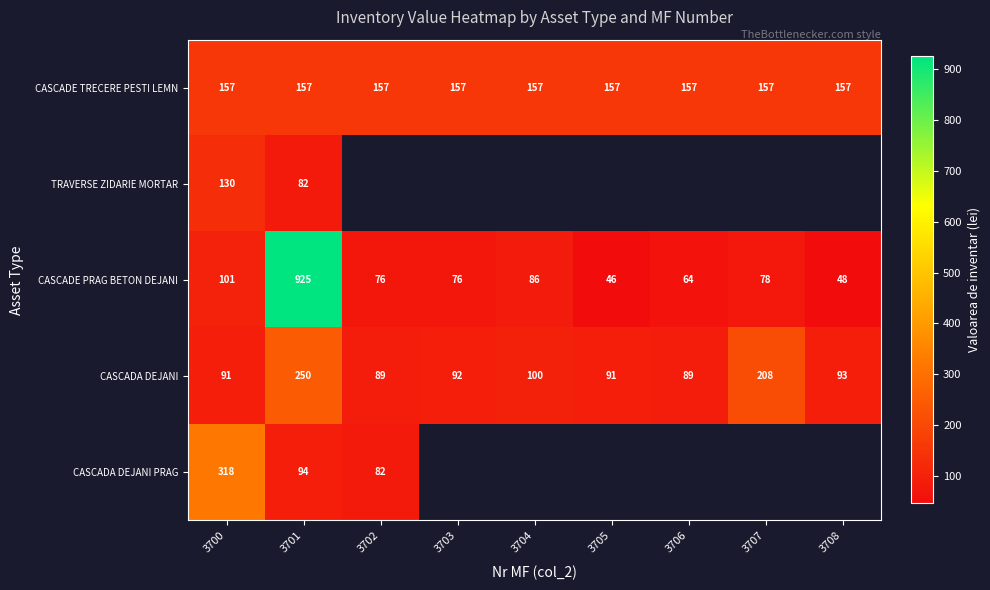

What is the difference between the maximum and minimum values in the CASCADA DEJANI series?

161